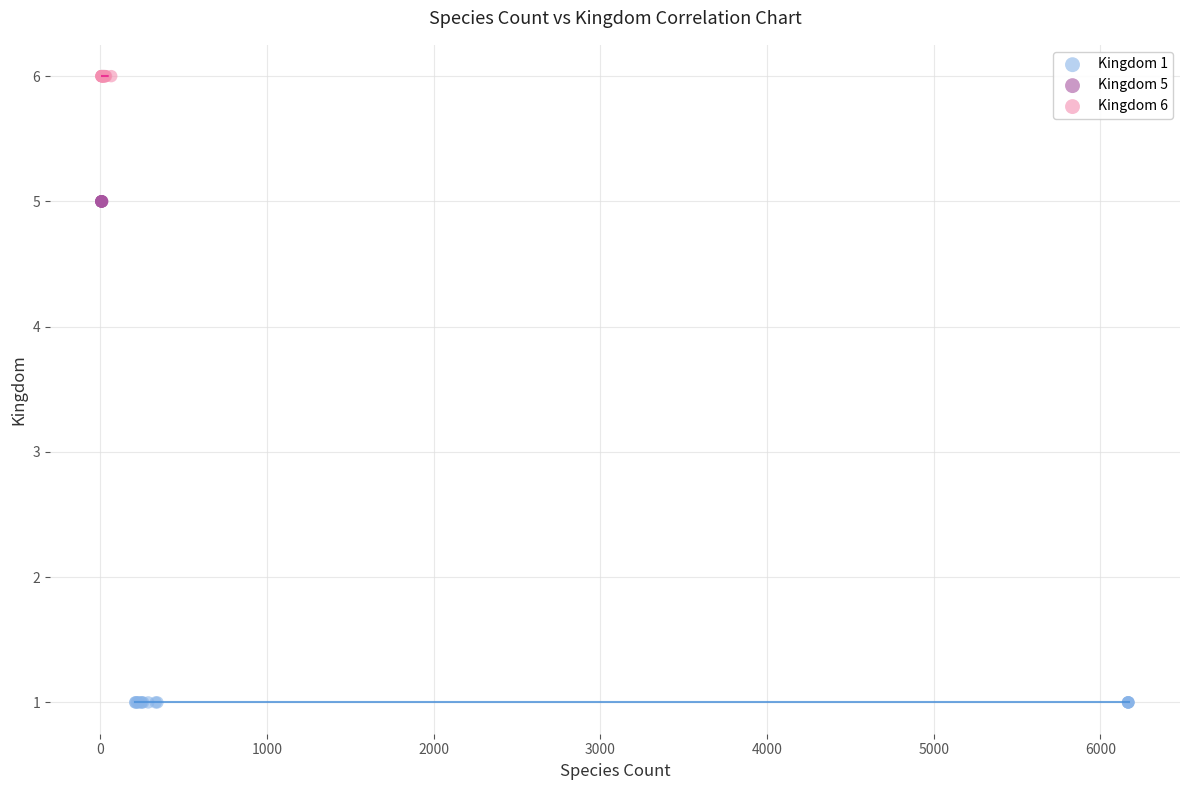

Which series contains the highest Y value?

Kingdom 6